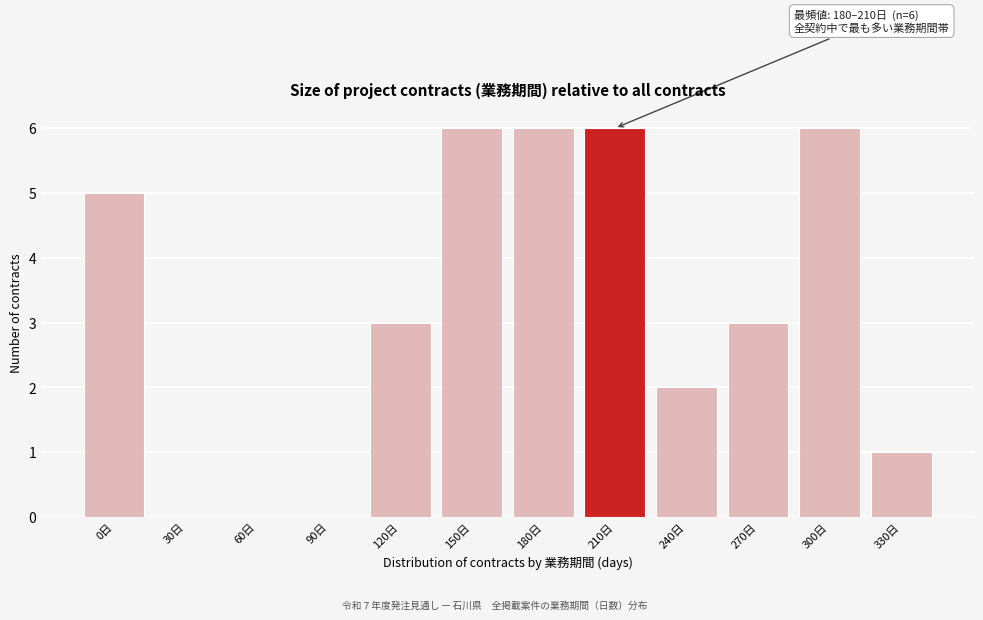

Reading right to left, extract all data points from this chart.

330日=1	300日=6	270日=3	240日=2	210日=6	180日=6	150日=6	120日=3	90日=0	60日=0	30日=0	0日=5